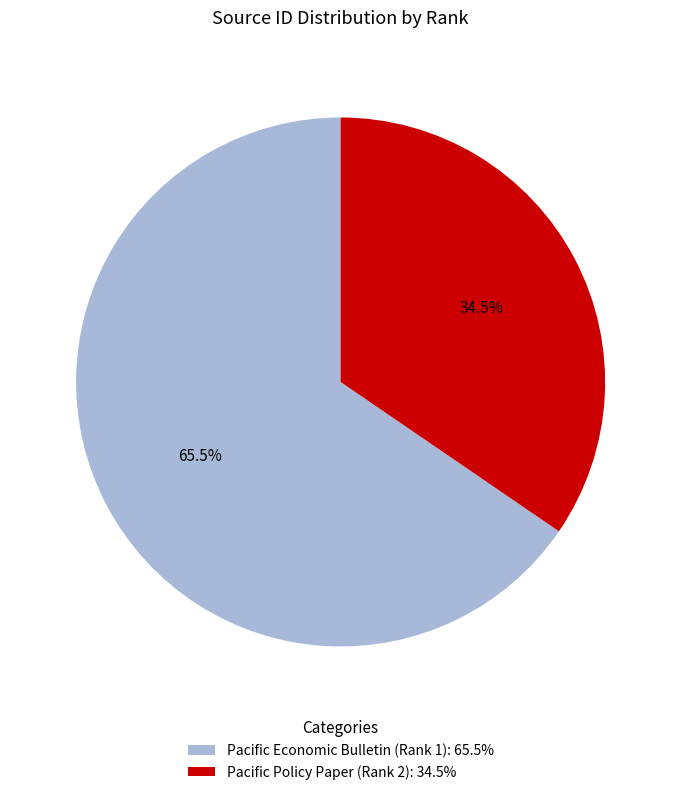

Which slice is the largest?

Pacific Economic Bulletin (Rank 1)